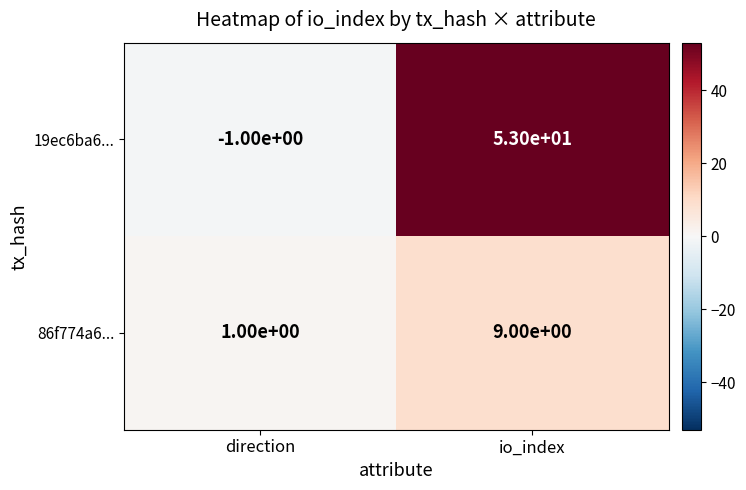

Rank the series by their average value, from highest to lowest.

19ec6ba6..., 86f774a6...